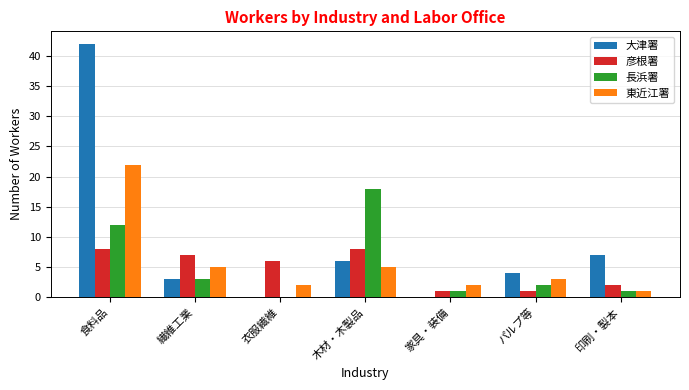

How many distinct data groups are displayed?

4